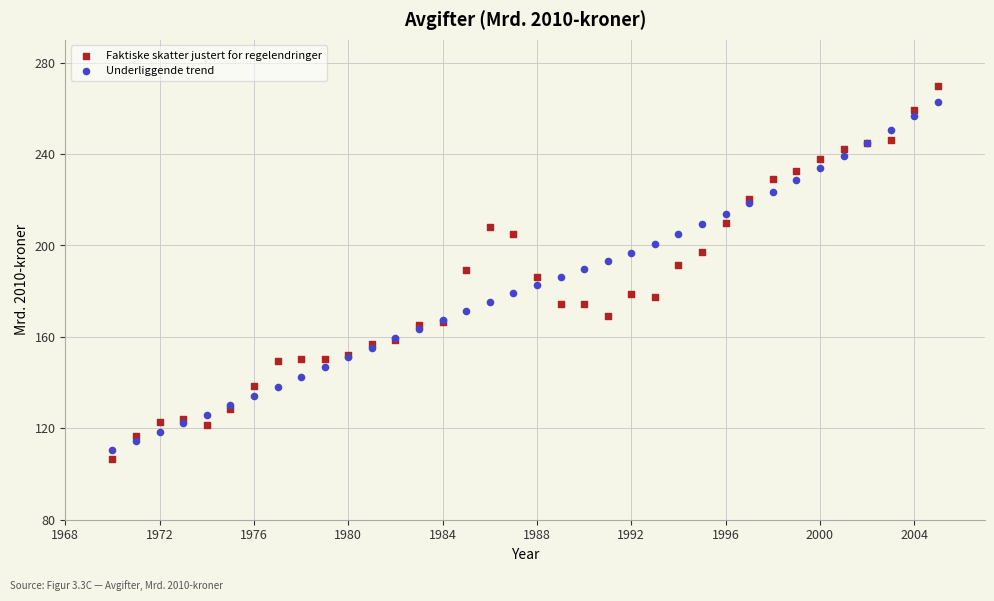

What is the X range (max minus min) for the scatter plot?

35.0